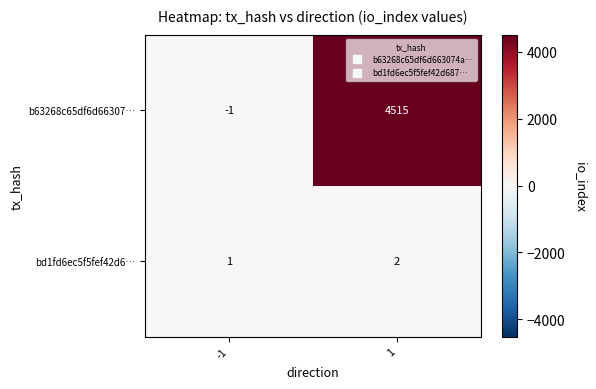

At how many categories does at least one series exceed 1073?

1